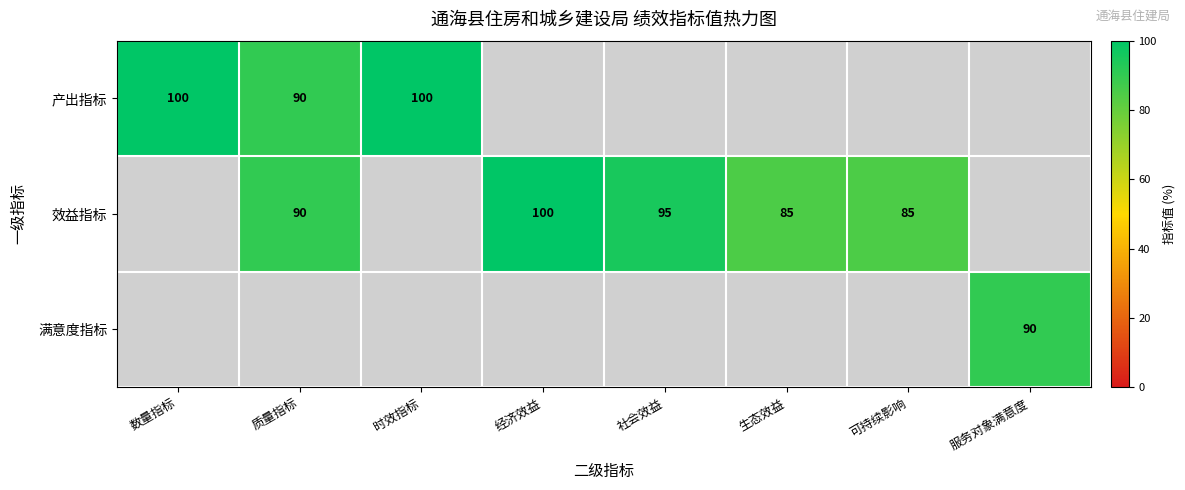

True or false: 产出指标 has a value of 55 at 数量指标.

False